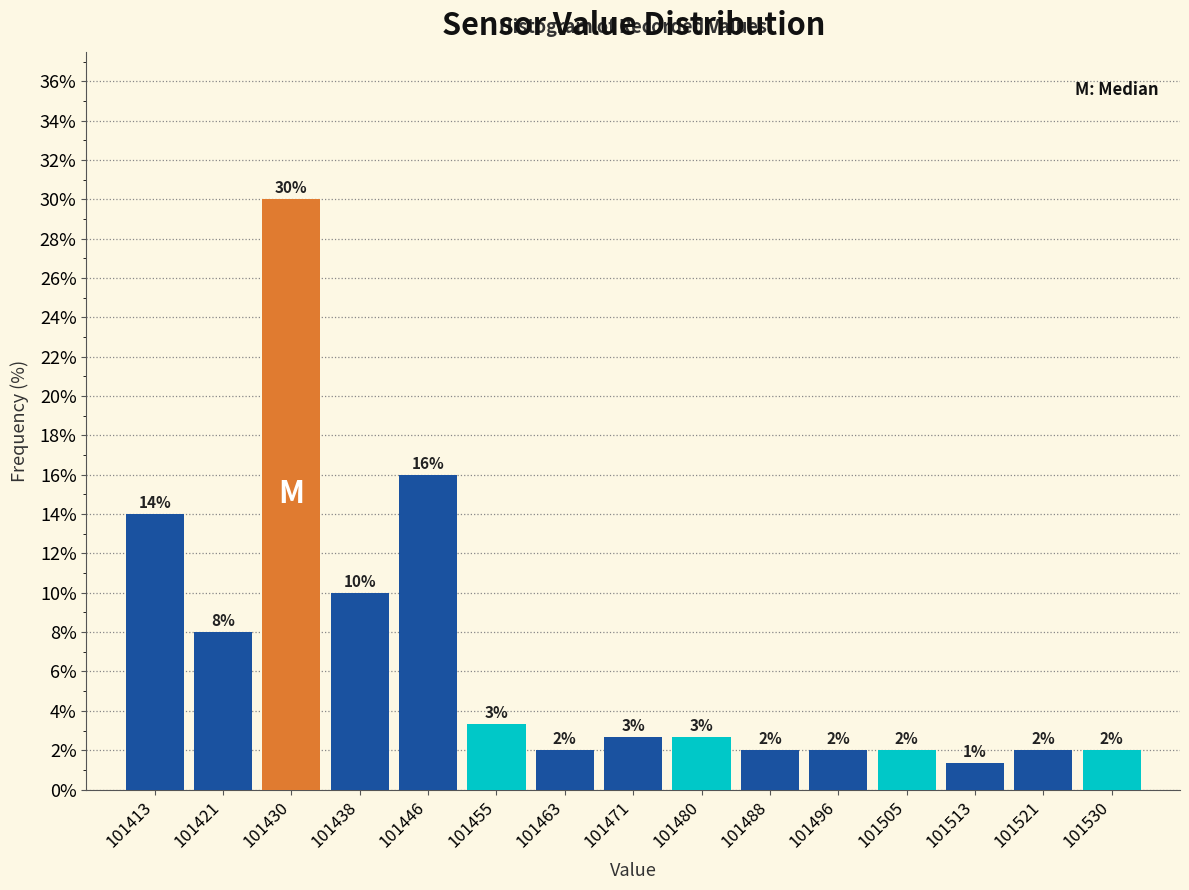

Which range on the x-axis has the tallest bar?

101426 to 101434